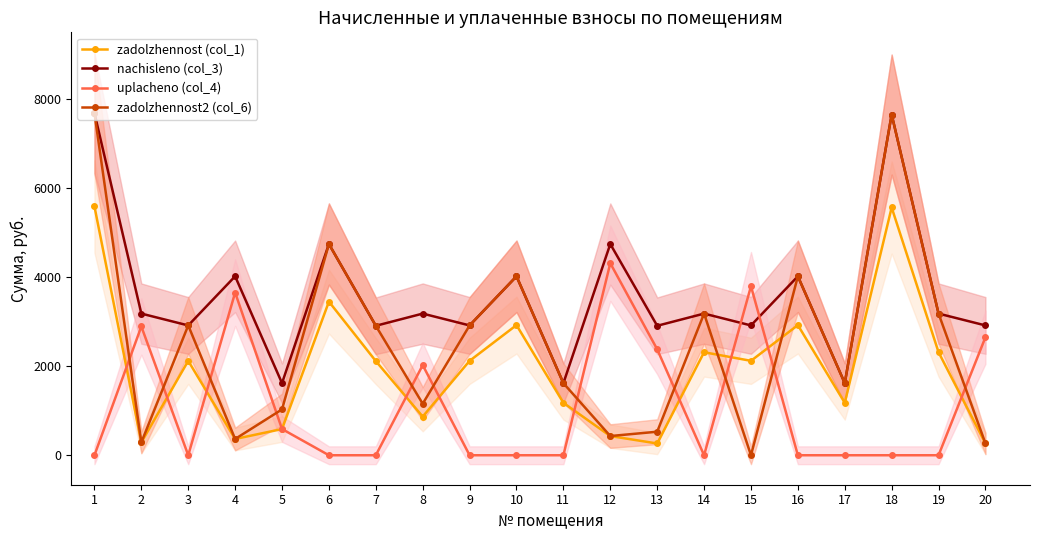

The value of zadolzhennost (col_1) at 17 is 1177.0. True or false?

True